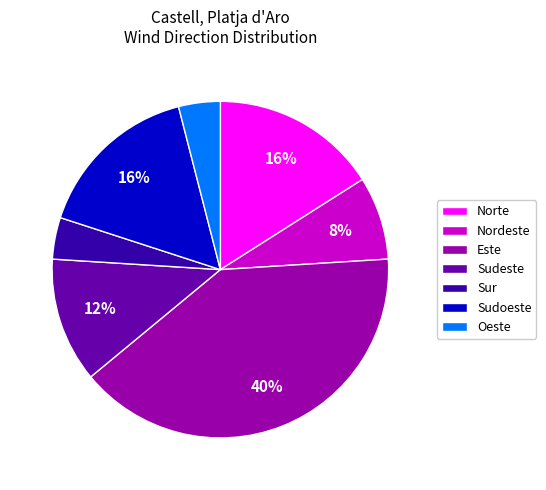

What is the ratio of the value at Norte to the value at Este?

0.4